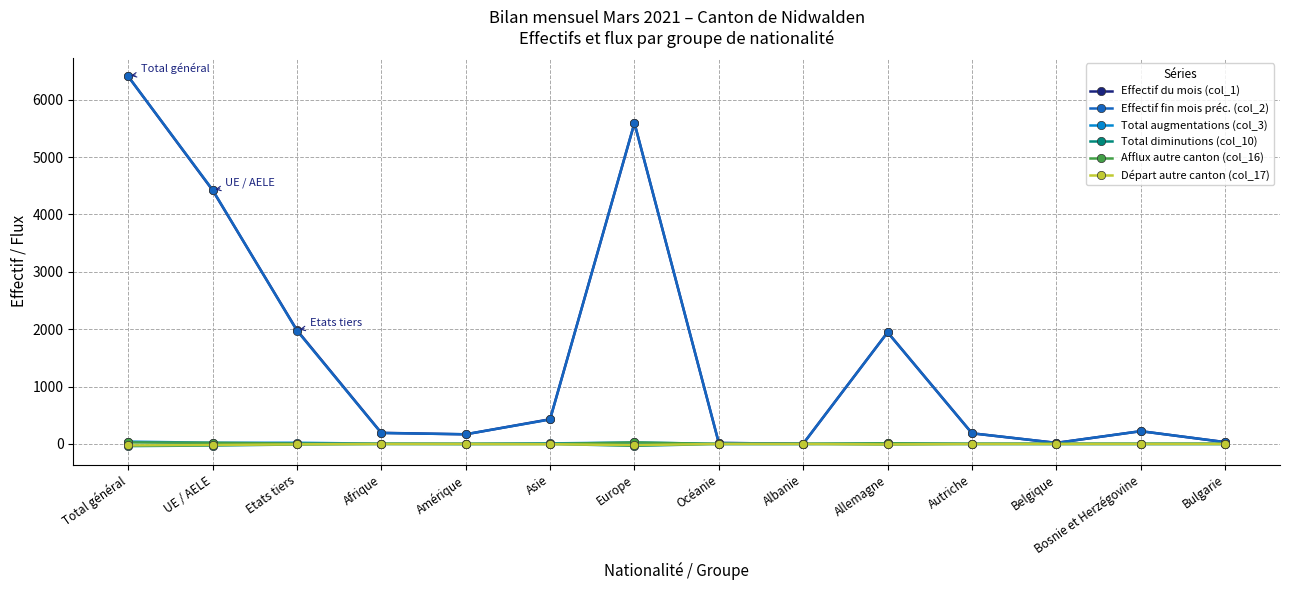

At which label does Effectif fin mois préc. (col_2) reach its peak?

Total général